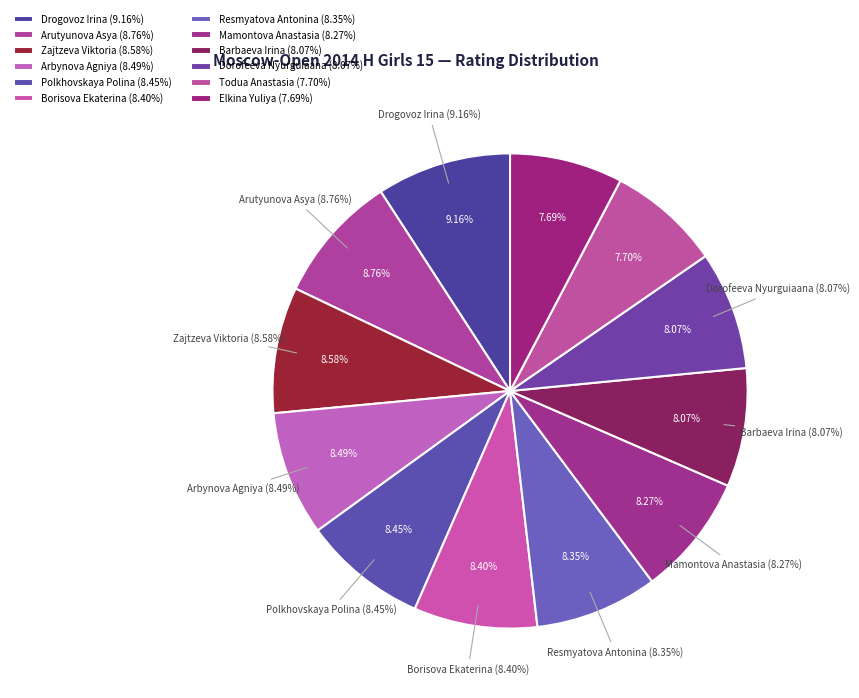

How many segments does this pie chart have?

12